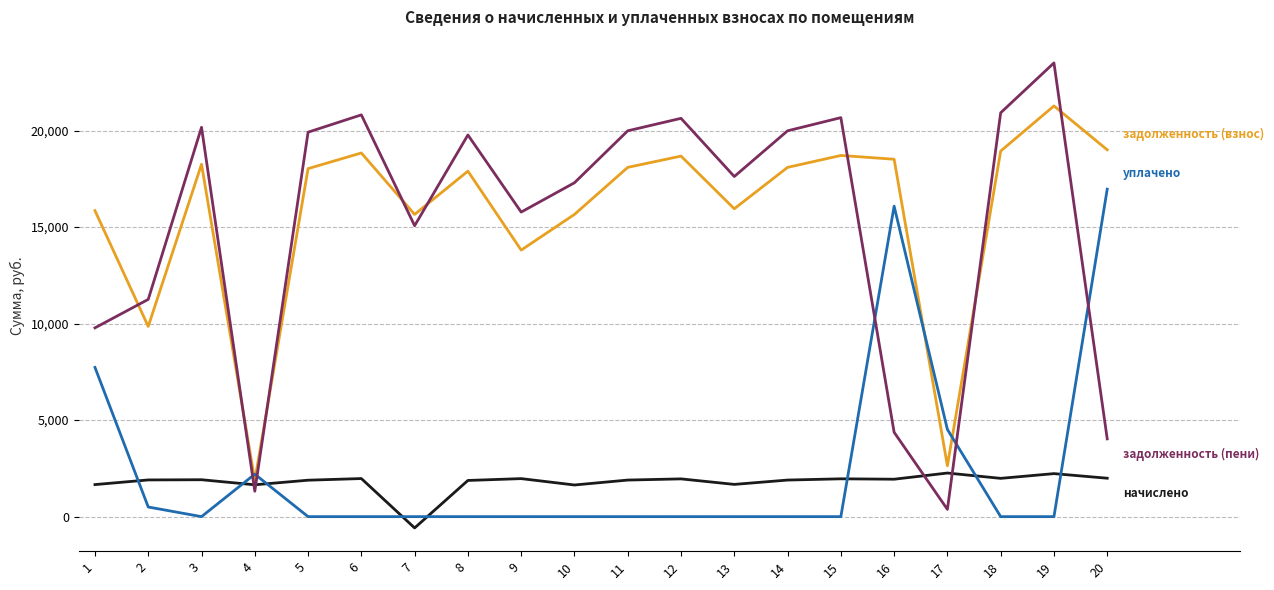

What is the greatest value displayed?

23505.4